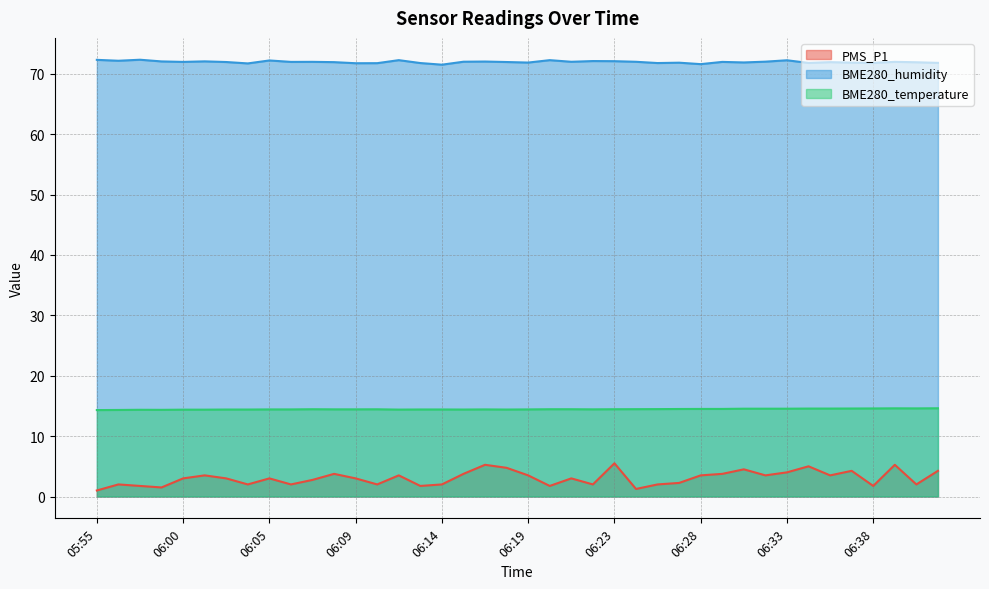

At which category is the sum across all series the highest?

06:23